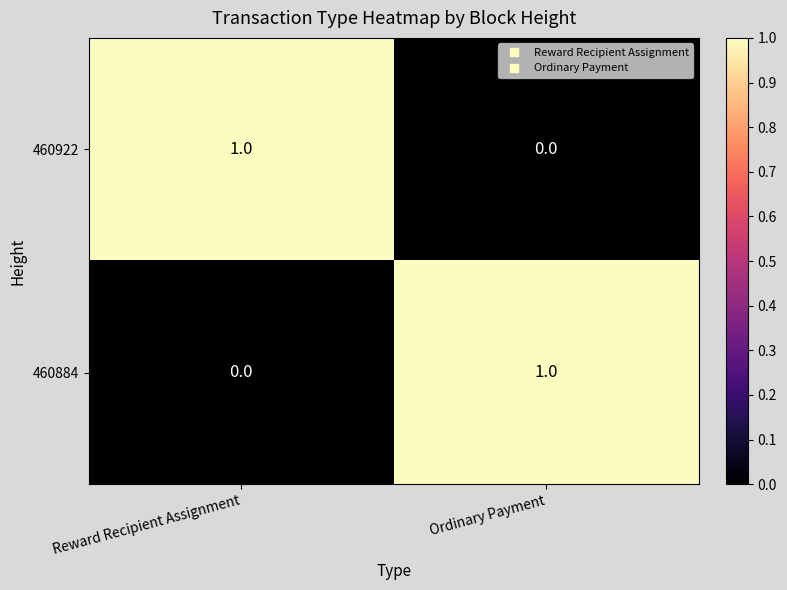

The value of 460884 at Reward Recipient Assignment is 0. True or false?

True